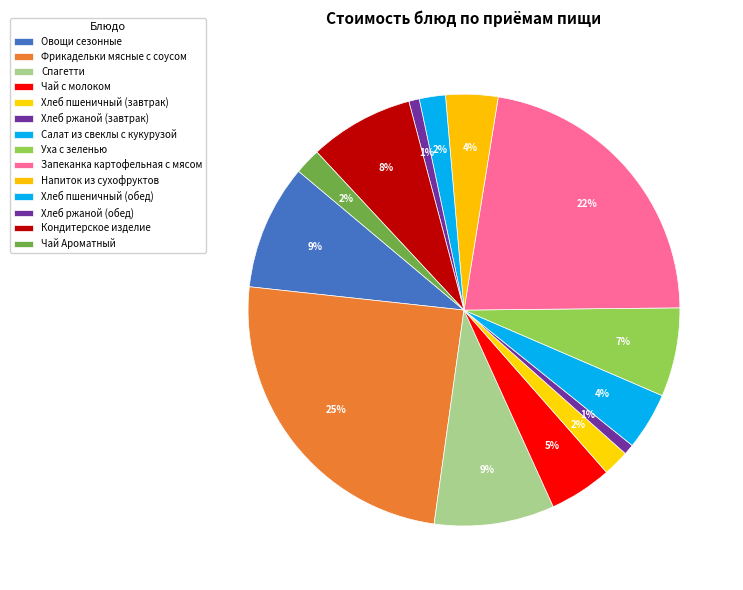

To the nearest percent, what percentage of the pie is Хлеб пшеничный (завтрак)?

2%